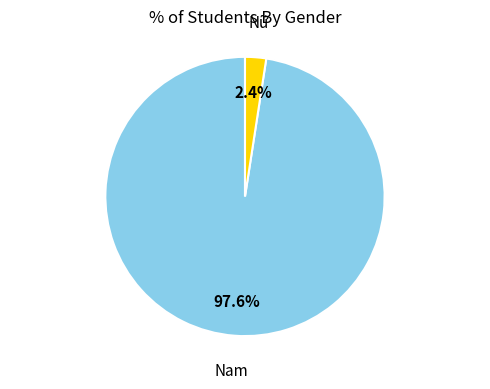

Count the number of slices in the pie.

2